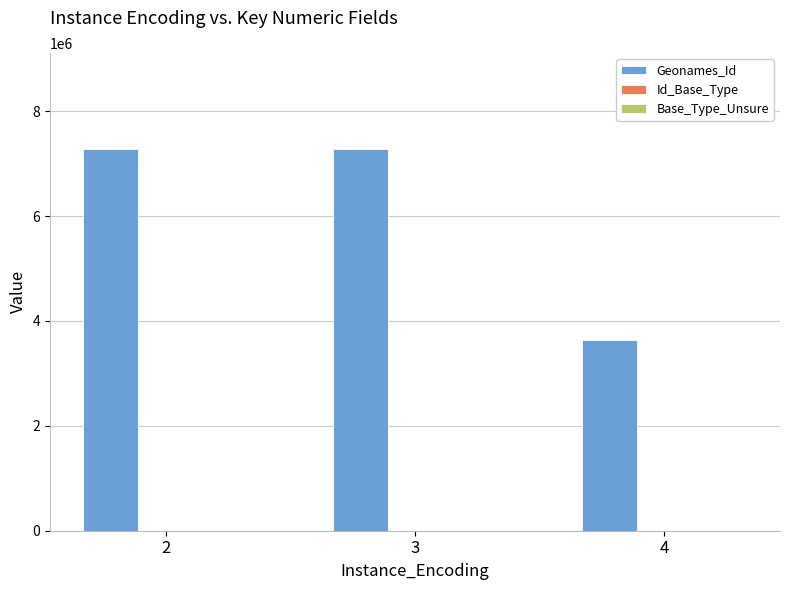

What is the sum of all Geonames_Id values?

18217500.0